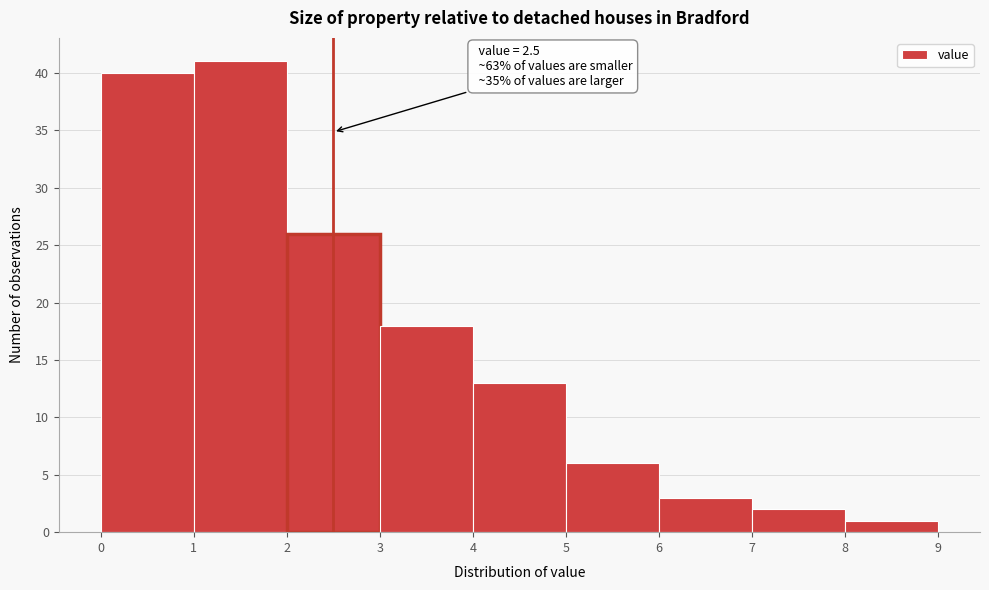

Over which range of the x-axis is the bar tallest?

1 to 2